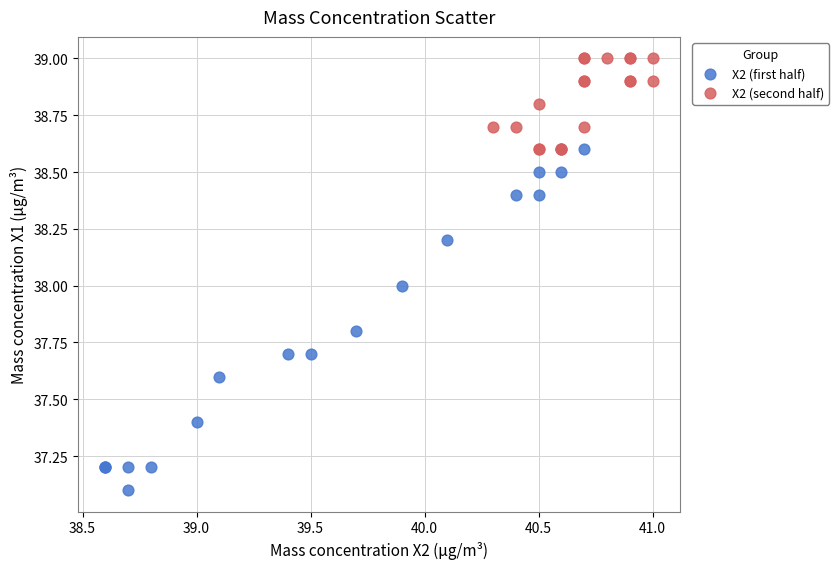

Which series has the widest spread of Y values?

X2 (first half)